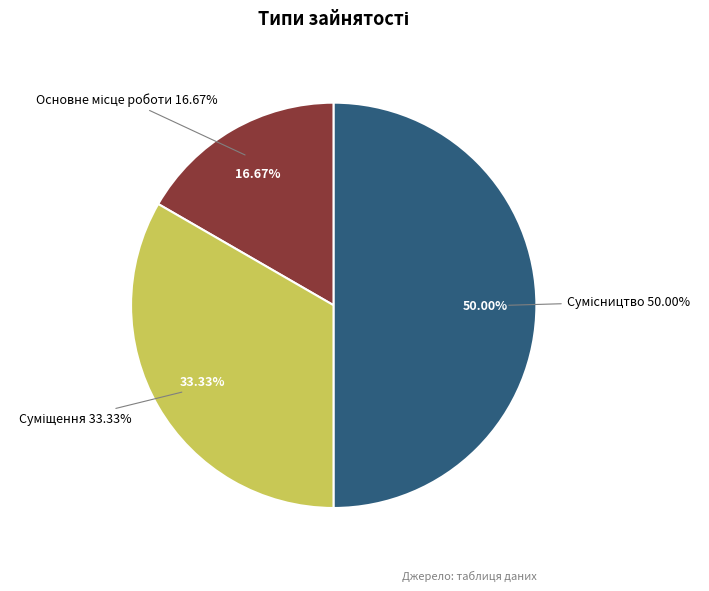

To the nearest percent, what is the average slice percentage?

33%